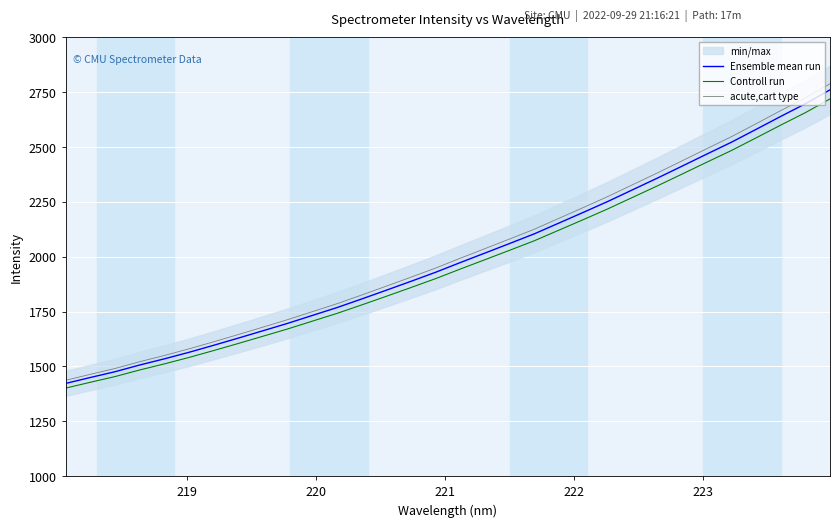

What is the minimum value for acute,cart type?

1436.8